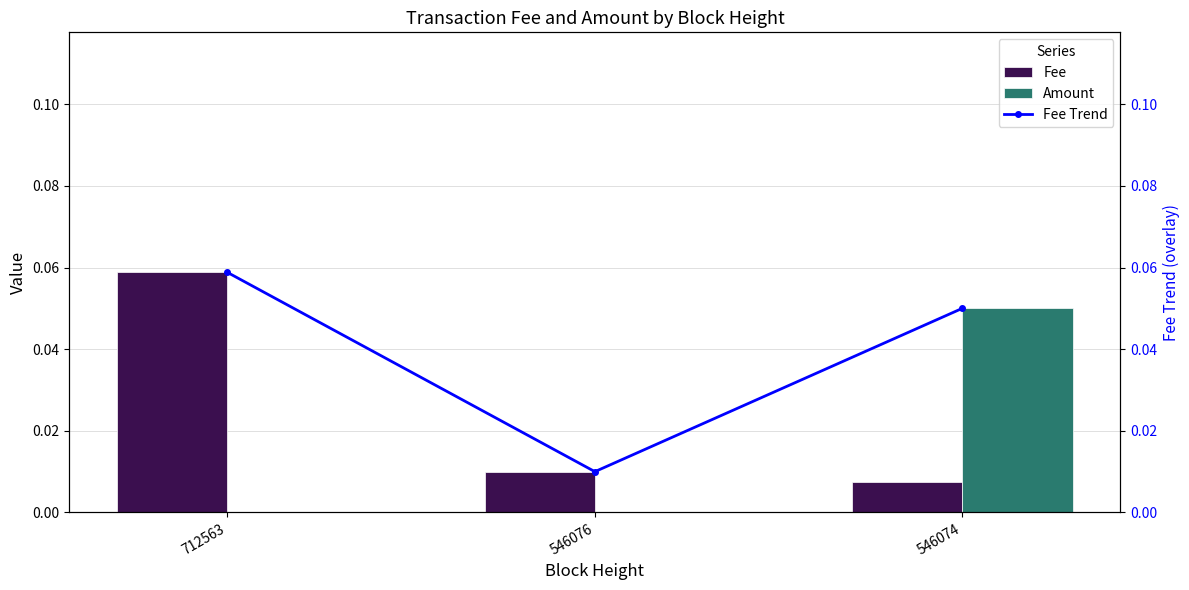

Rank the categories by Amount value from lowest to highest.

712563, 546076, 546074